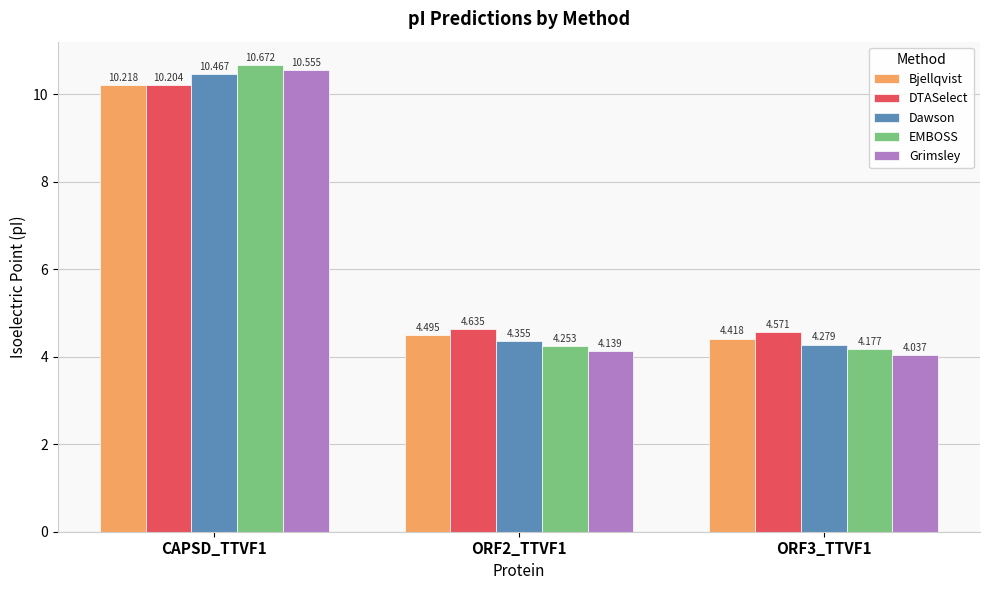

How many bars are there in each group?

5